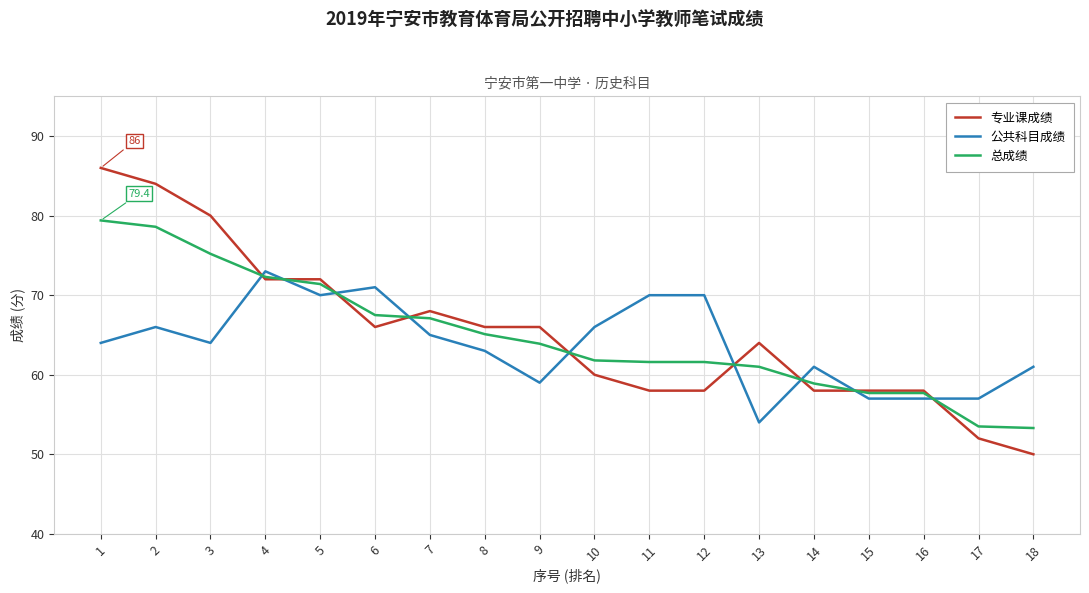

What is the approximate value of 总成绩 at 16?

57.7